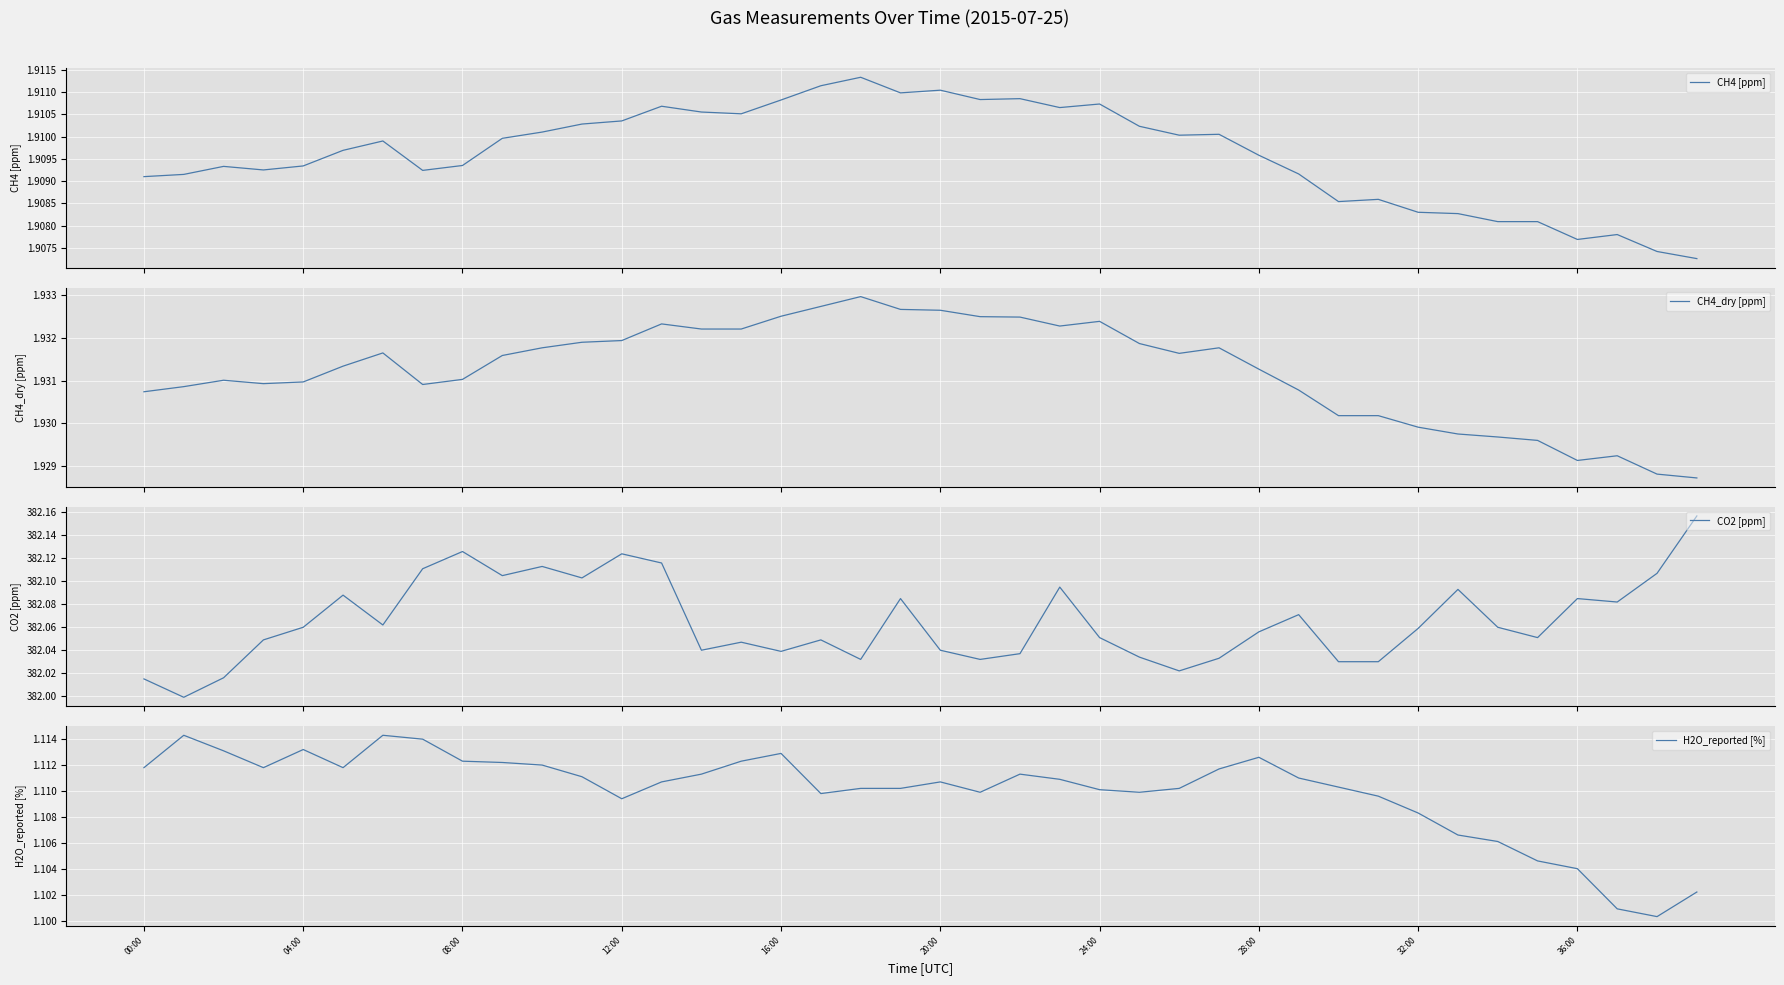

What is the difference between the maximum and minimum values in the CO2 [ppm] series?

0.2